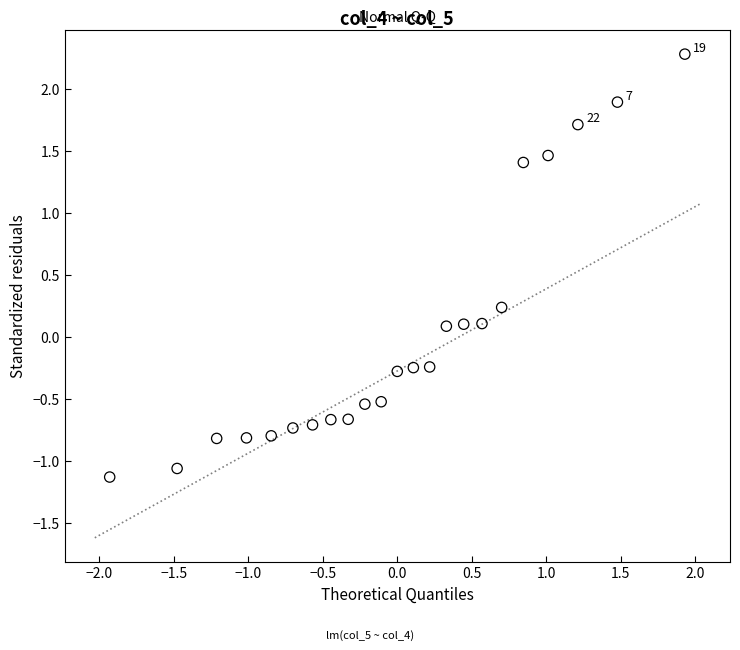

What is the range of X values (max minus min)?

3.9